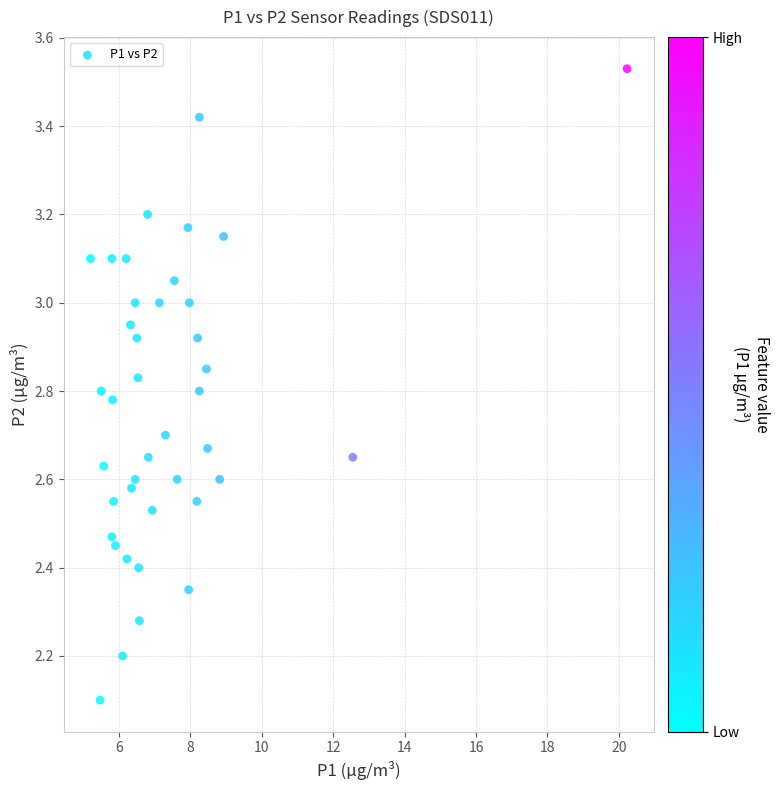

What Y value in the scatter plot is closest to 2?

2.1